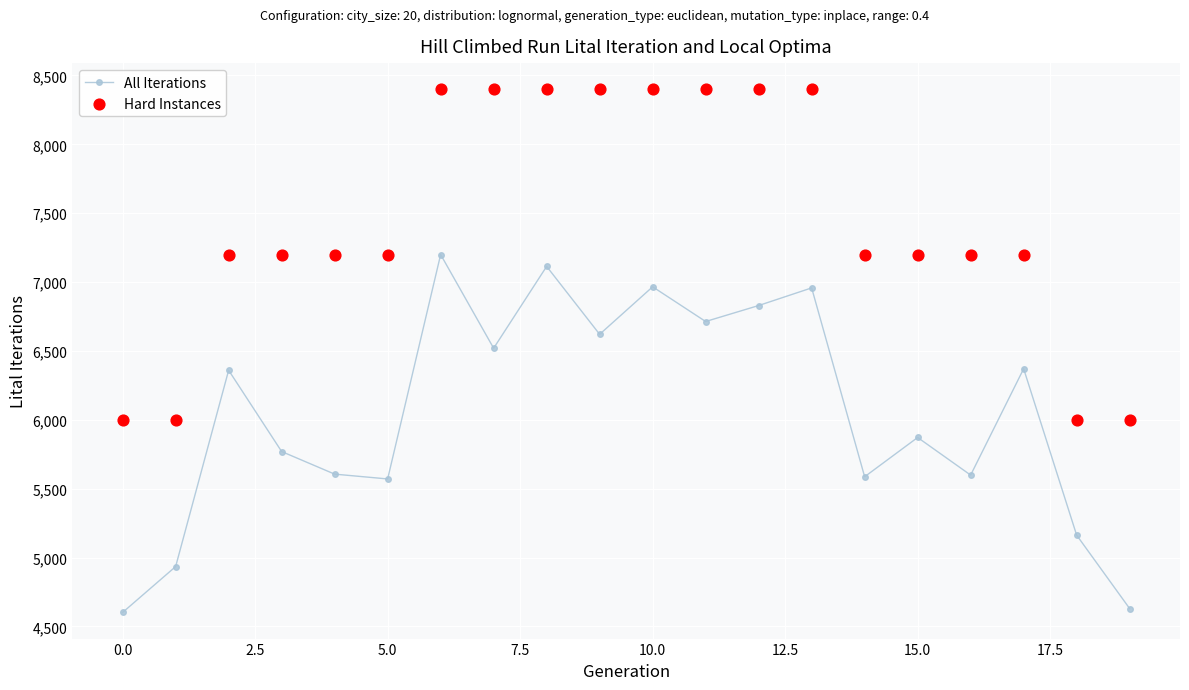

Which series has the largest total across all categories?

Hard Instances